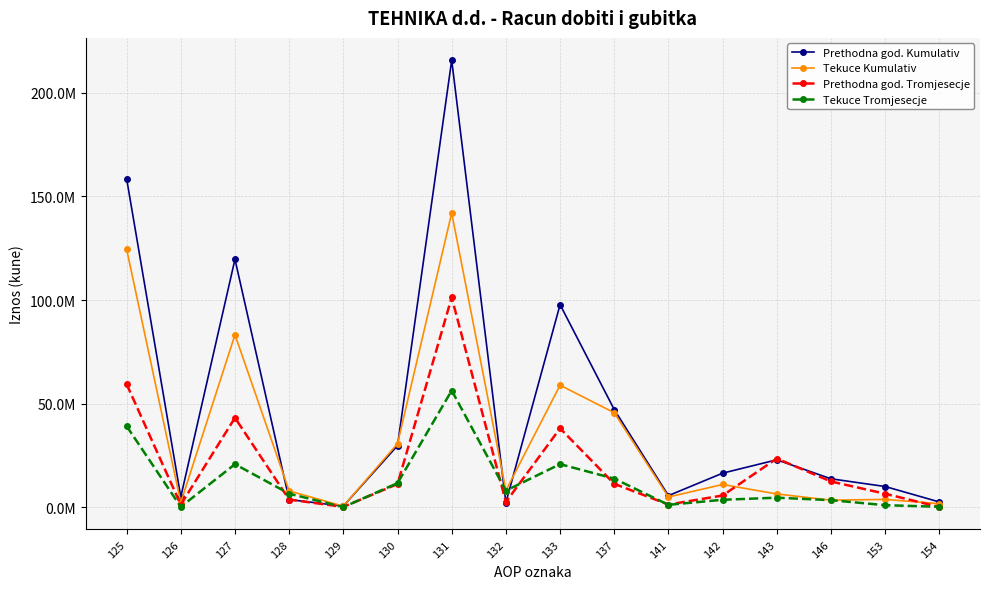

Is this an area chart (filled region under the line)?

No